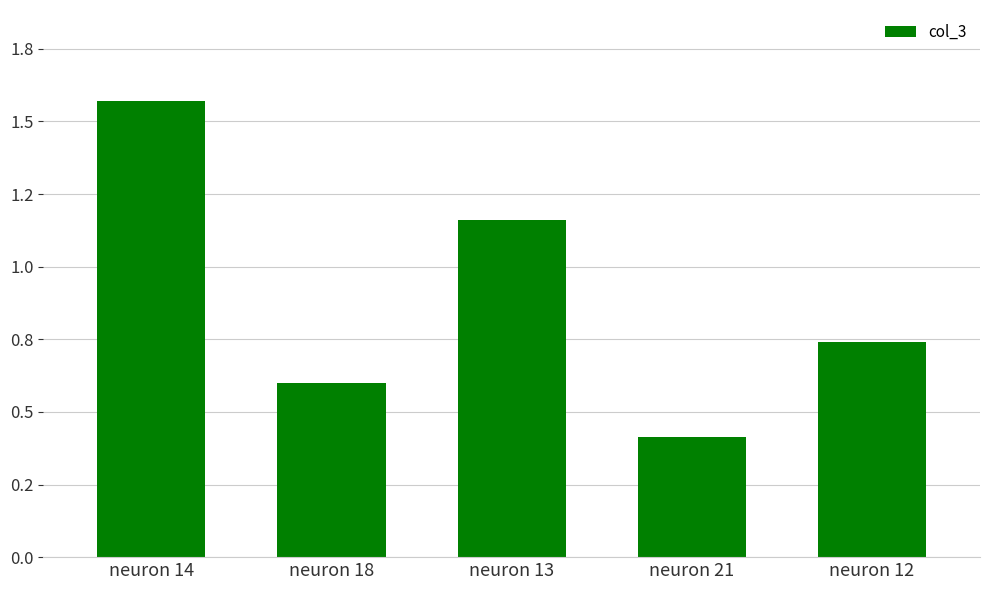

What is the label of the 5th bar from the right?

neuron 14